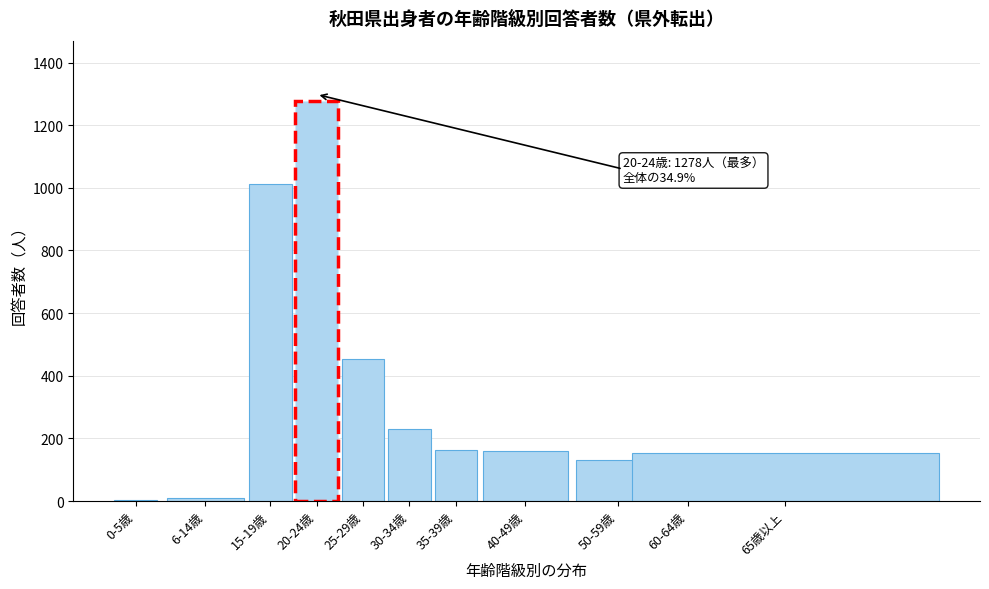

Is it true that the value at 25-29歳 is 454?

True